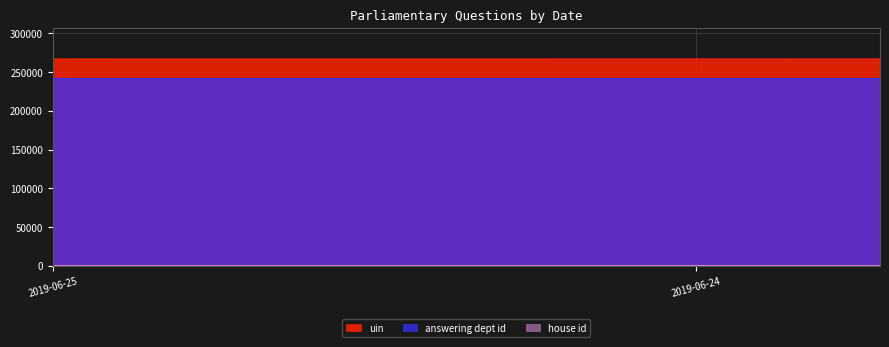

At which label does answering dept id reach its minimum?

2019-06-25